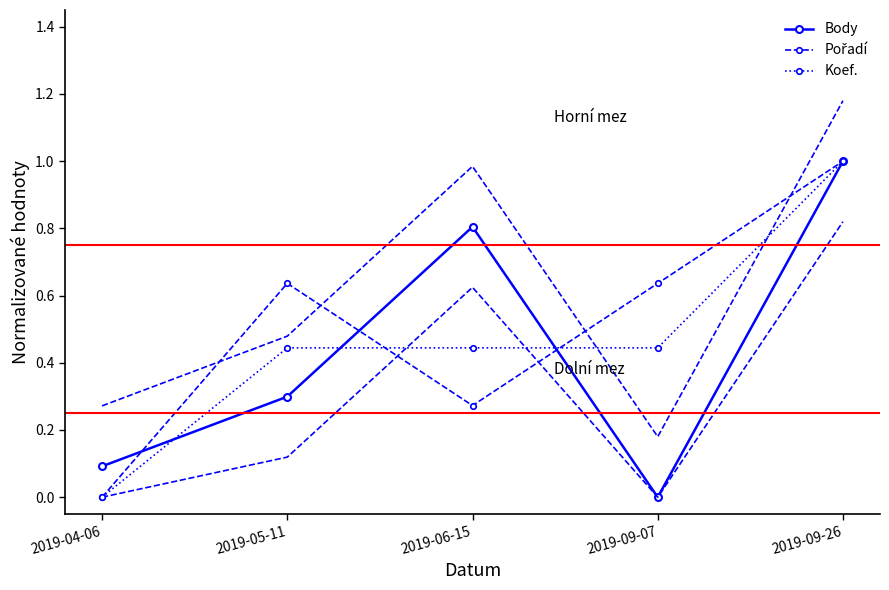

Rank the categories by Koef. value from lowest to highest.

2019-04-06, 2019-05-11, 2019-06-15, 2019-09-07, 2019-09-26